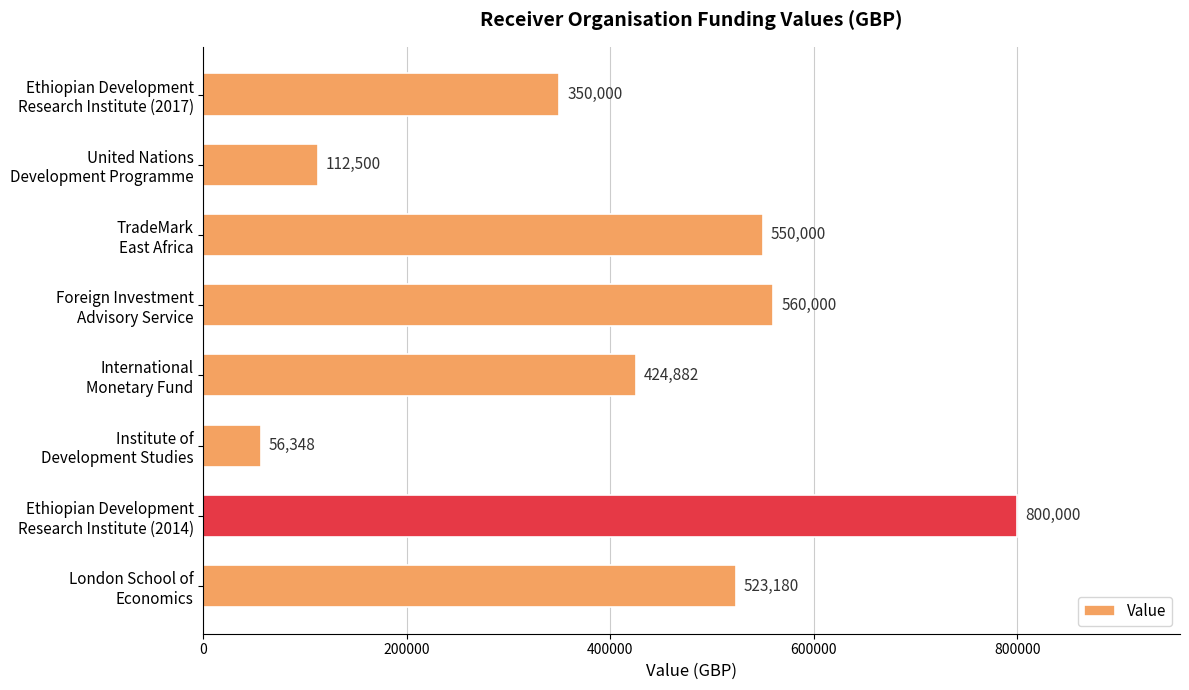

Reading bottom to top, extract all data points from this chart.

523180	800000	56348	424882	560000	550000	112500	350000